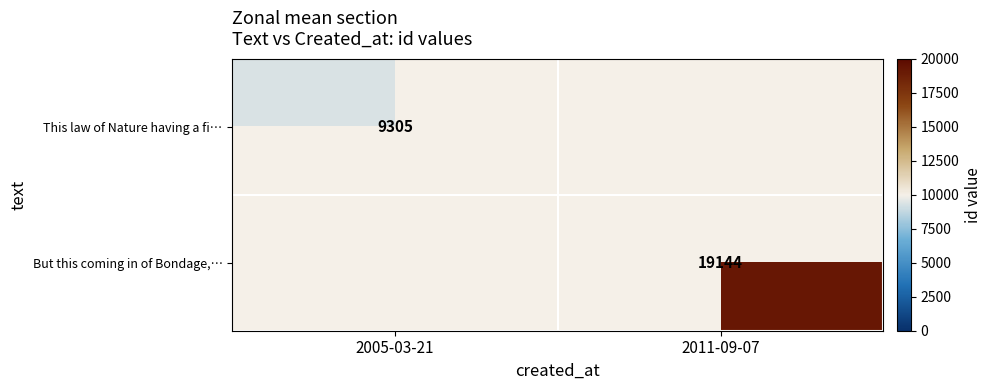

What is the maximum value shown in the chart?

19144.0